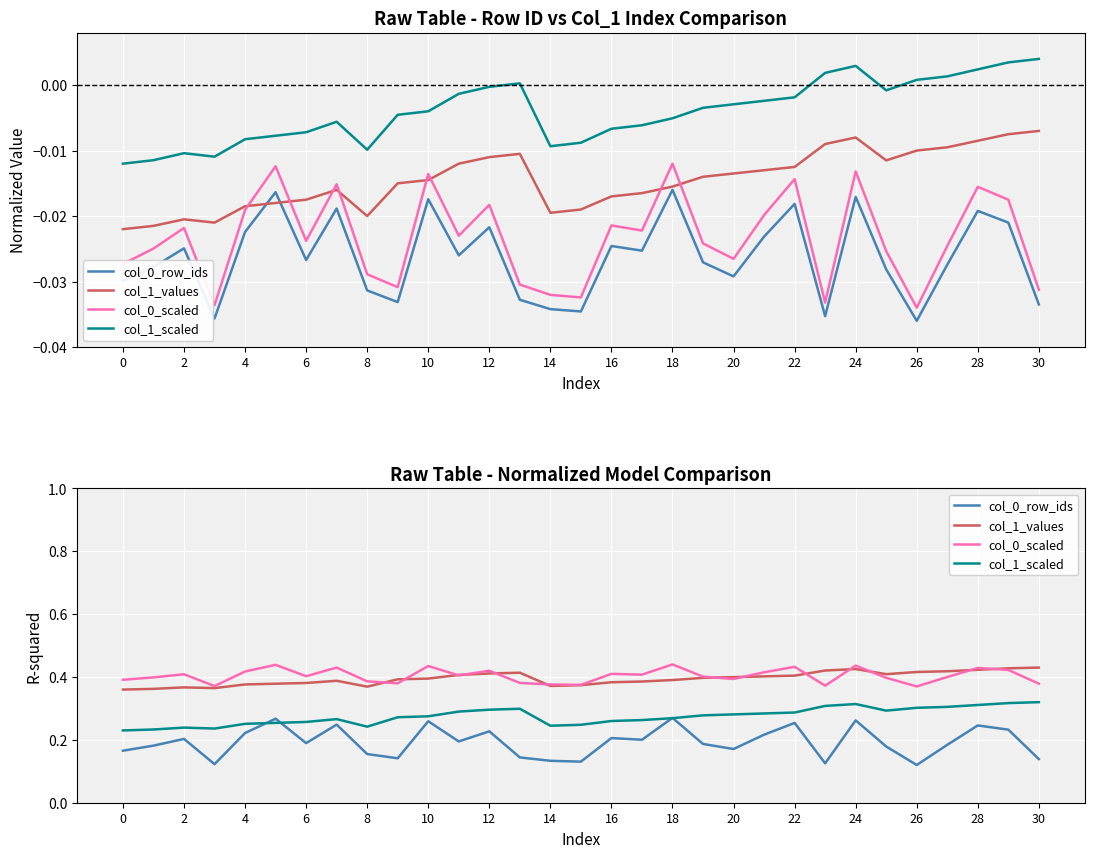

How many categories are shown in the chart?

31